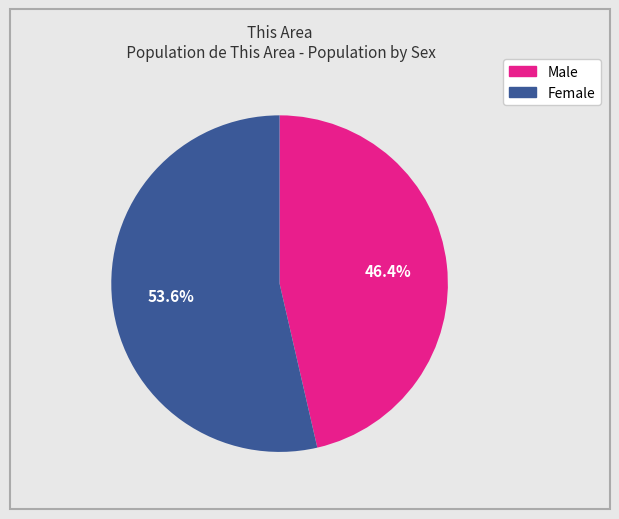

The Male slice represents 57% of the pie. True or false?

False